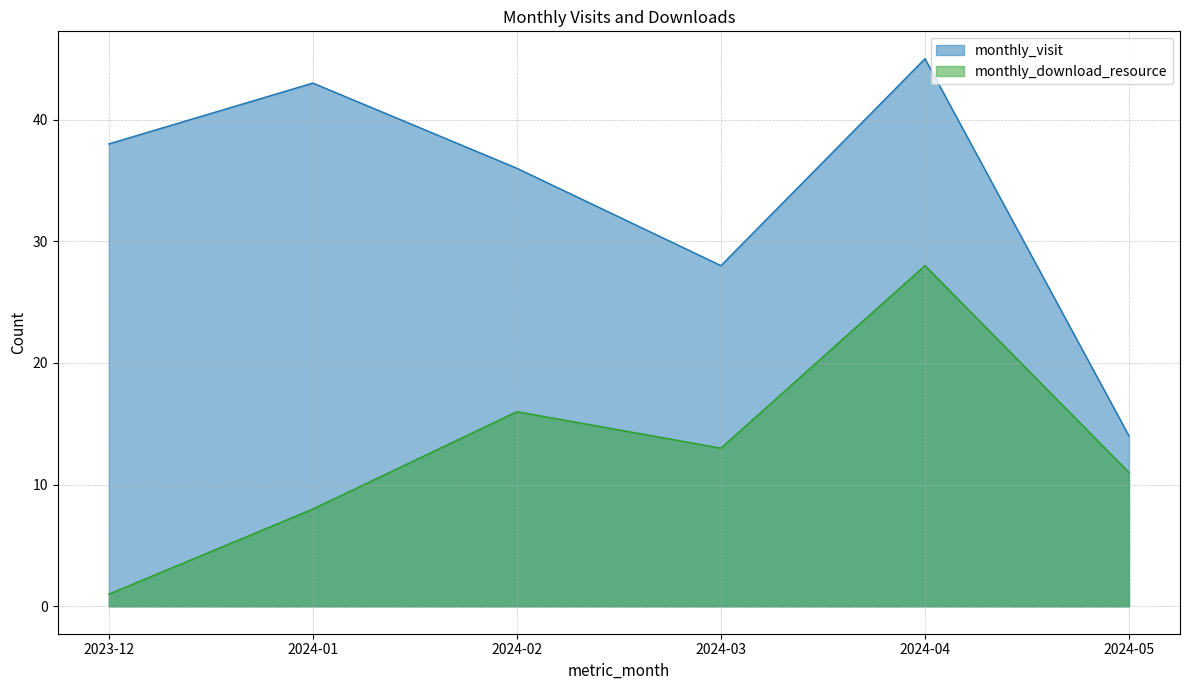

Reading left to right, what are all the values shown in this chart?

monthly_visit: 2023-12=38	2024-01=43	2024-02=36	2024-03=28	2024-04=45	2024-05=14
monthly_download_resource: 2023-12=1	2024-01=8	2024-02=16	2024-03=13	2024-04=28	2024-05=11